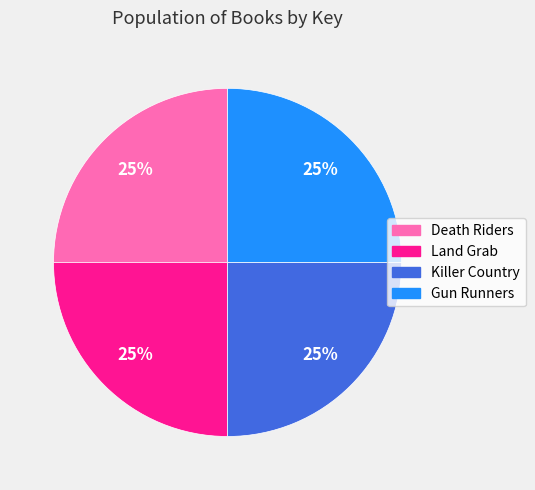

Is it true that Killer Country is 25% of the pie?

True